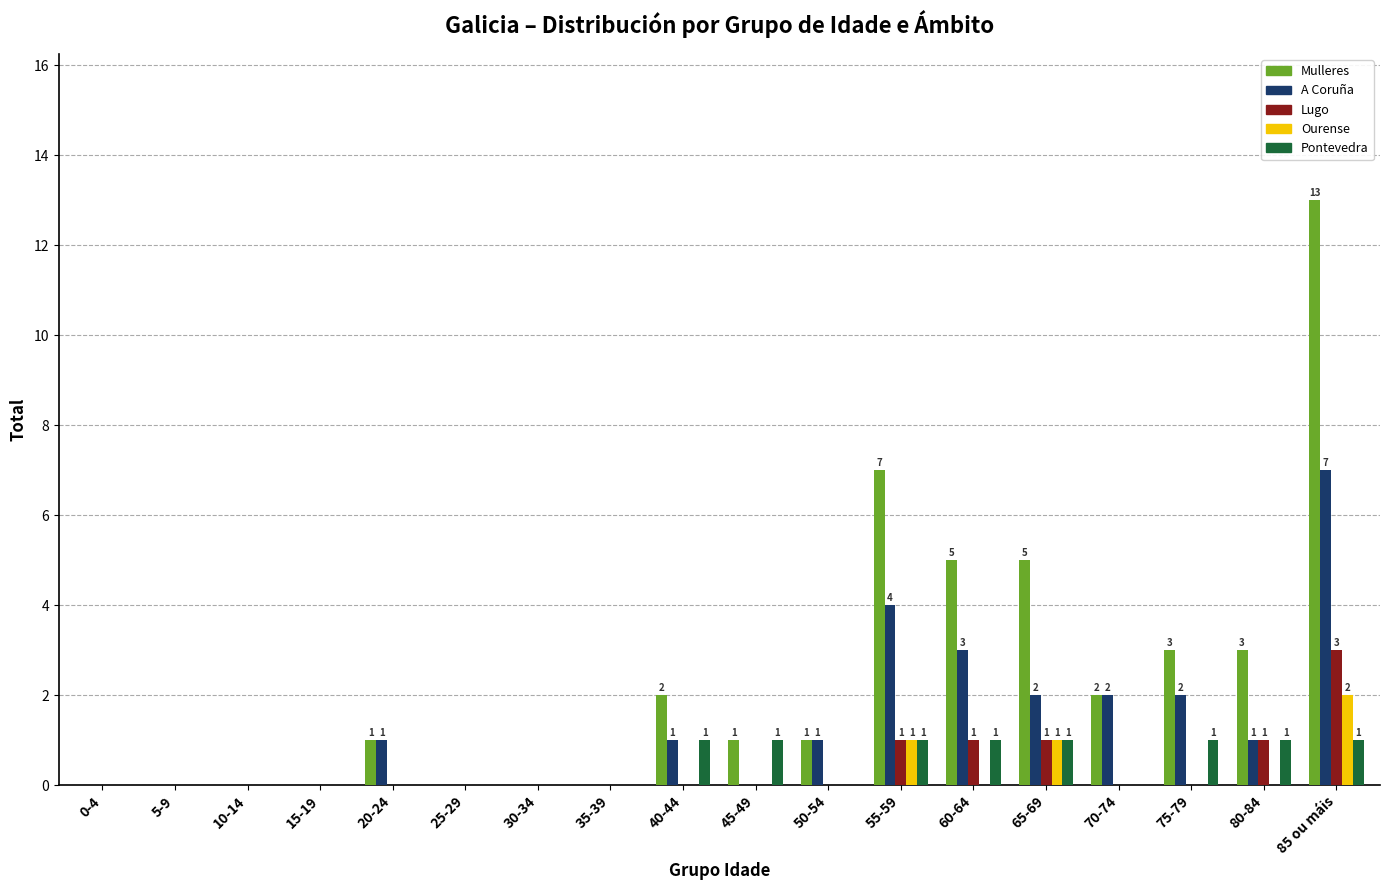

Are the bars horizontal?

No